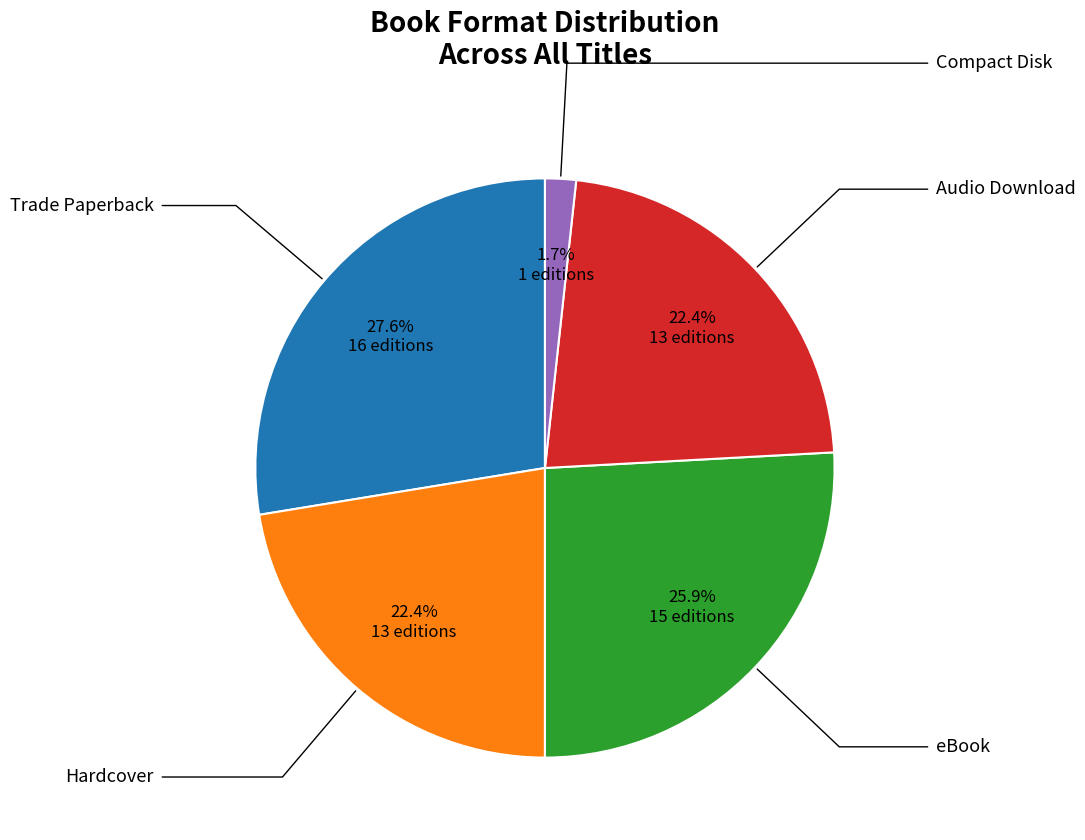

Is there a majority slice in this chart?

No